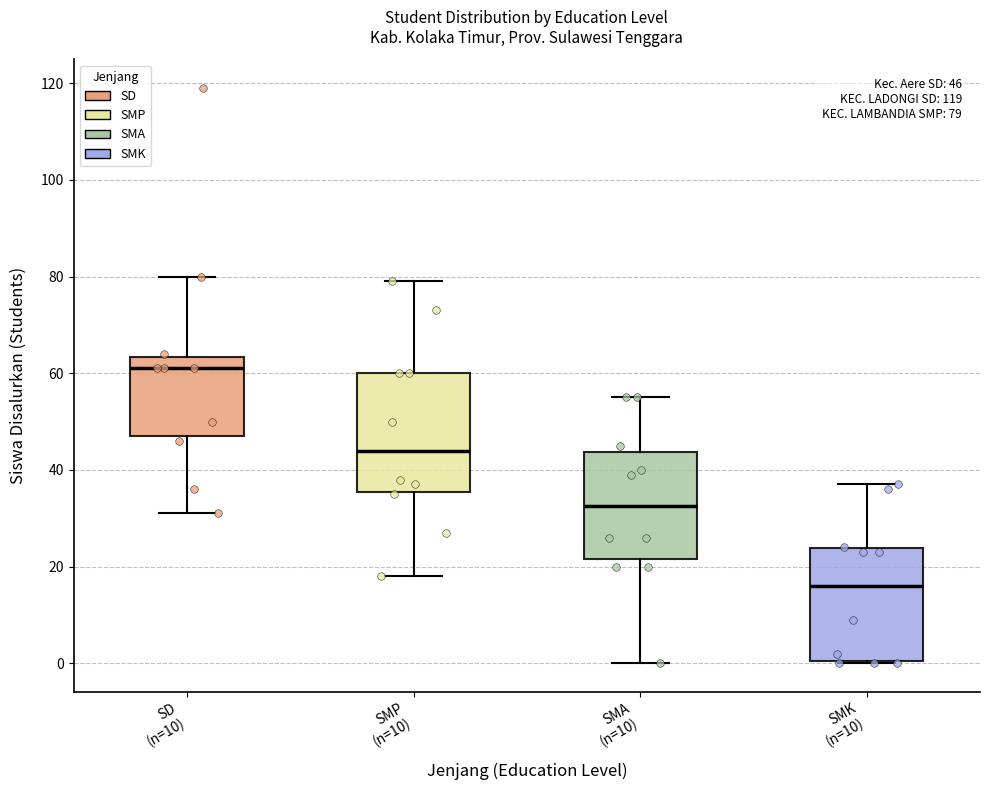

Which box has the lowest median line?

SMK (n=10)